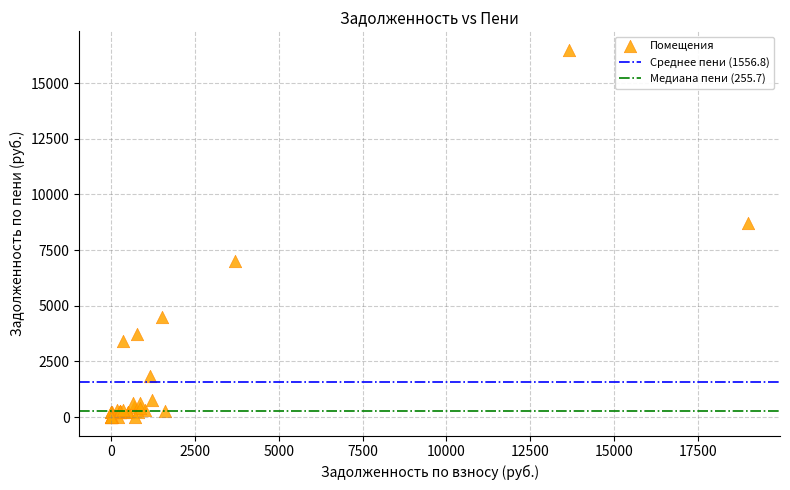

What Y value in the scatter plot is closest to 8250?

8721.9